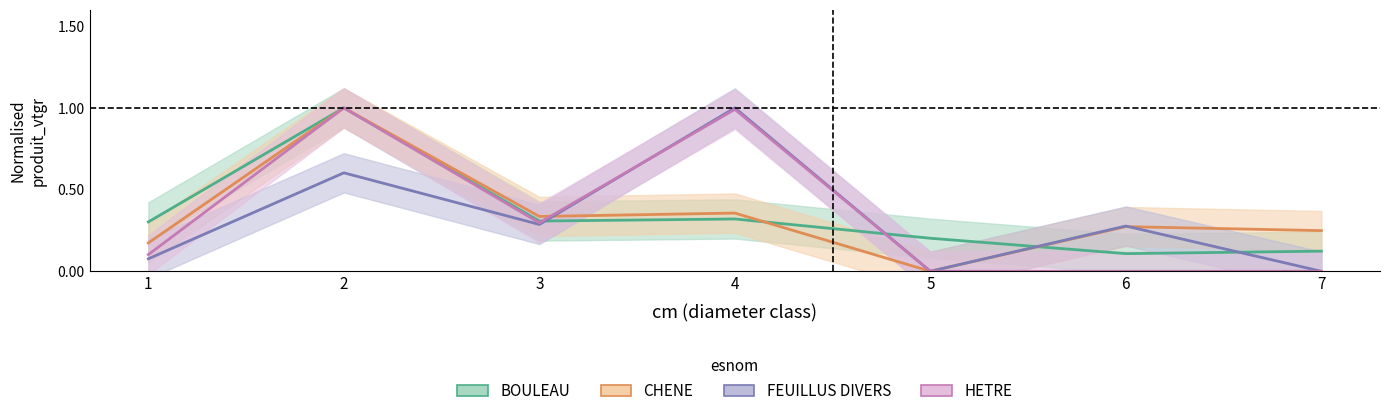

What is the maximum value for CHENE?

1.0